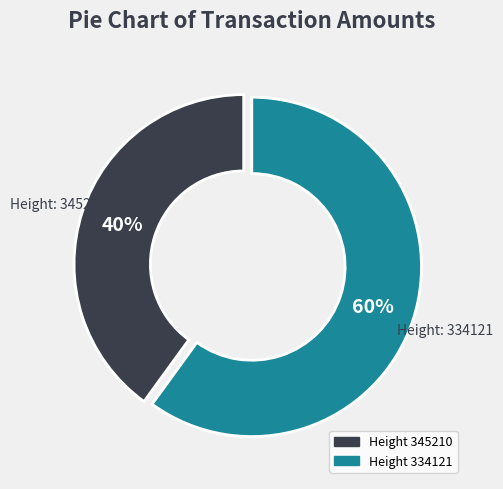

Is there any slice that represents more than half of the pie?

Yes